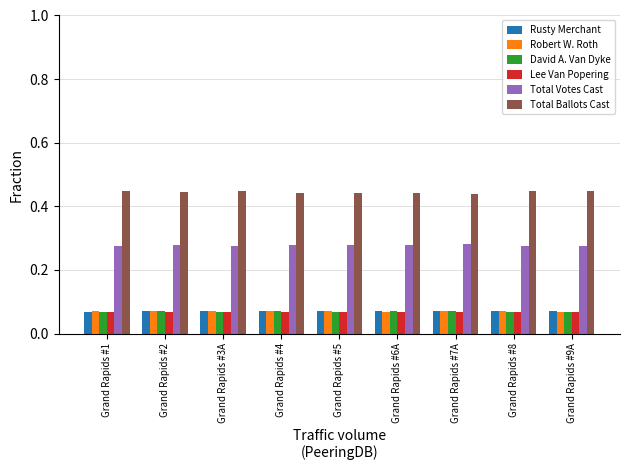

At how many categories does at least one series exceed 0?

9